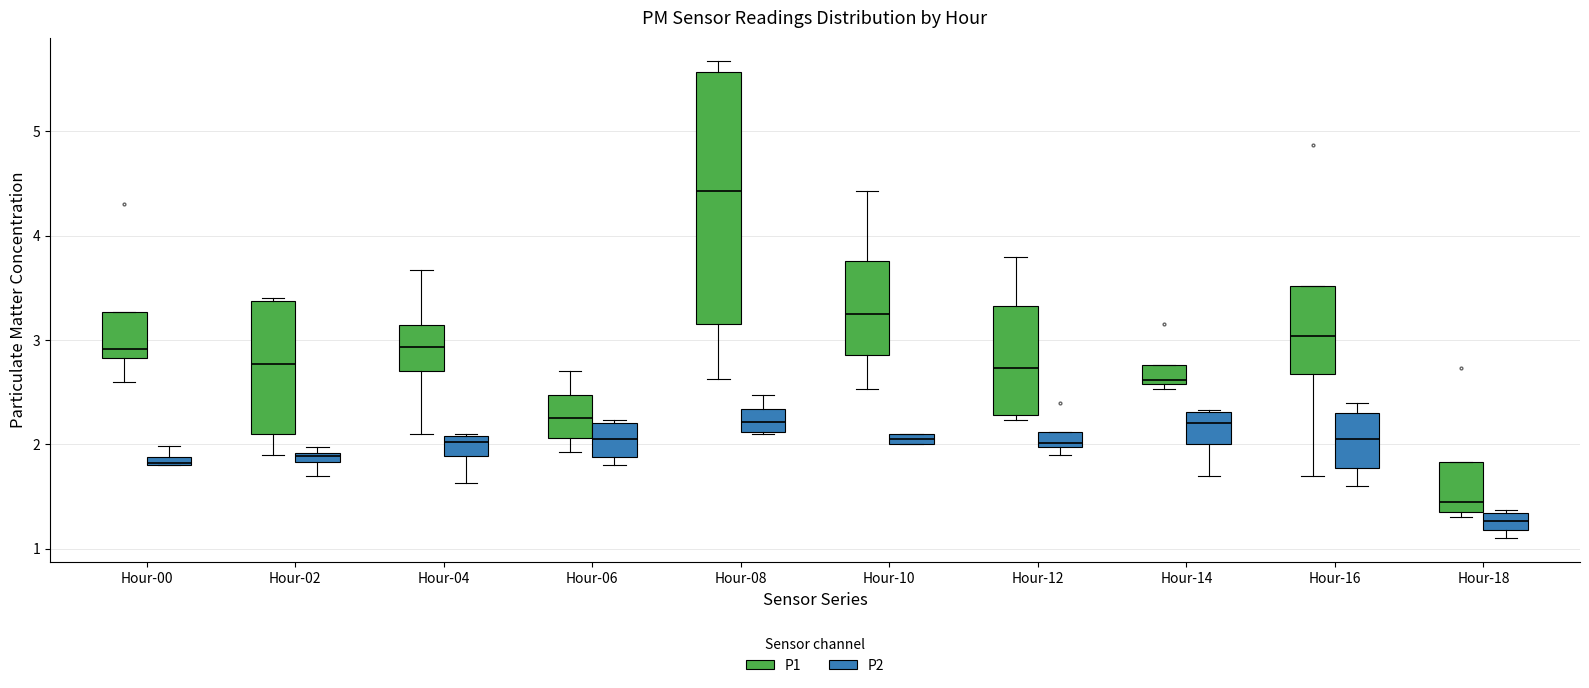

Which box is the tallest, from its lower edge to its upper edge?

Hour-08 (P1)